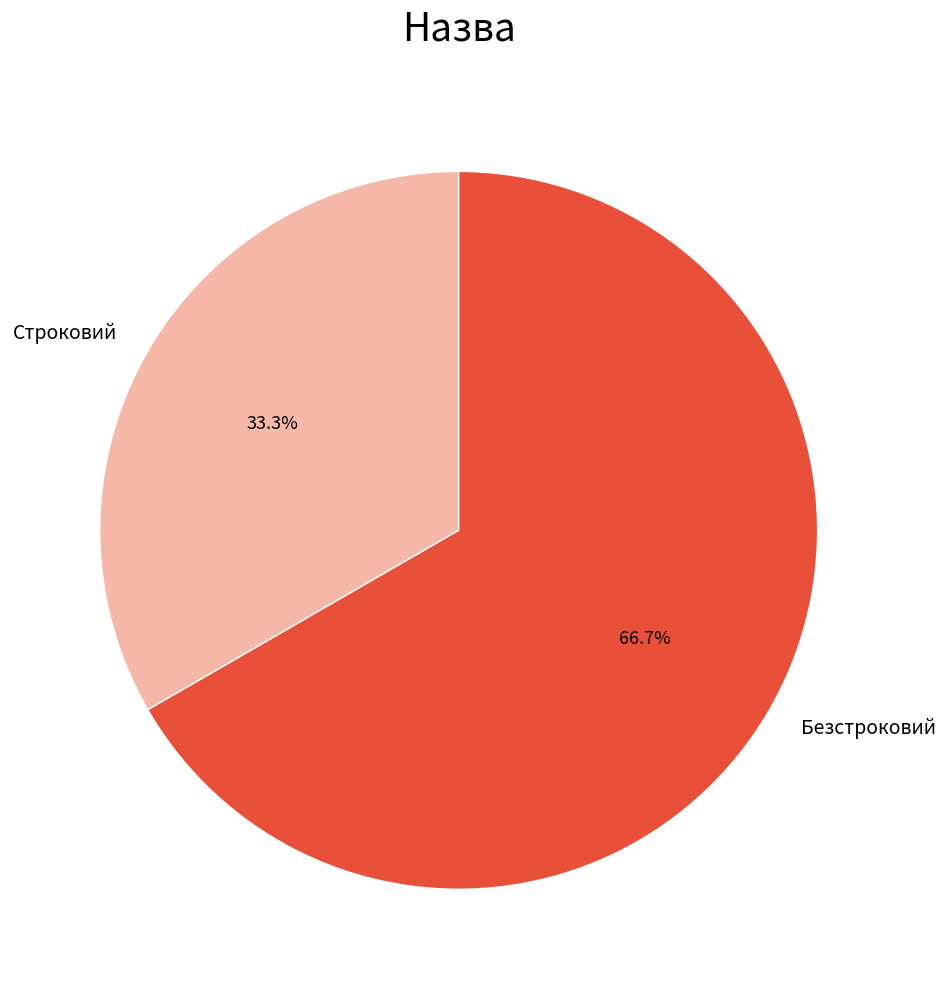

The Строковий slice represents 33% of the pie. True or false?

True